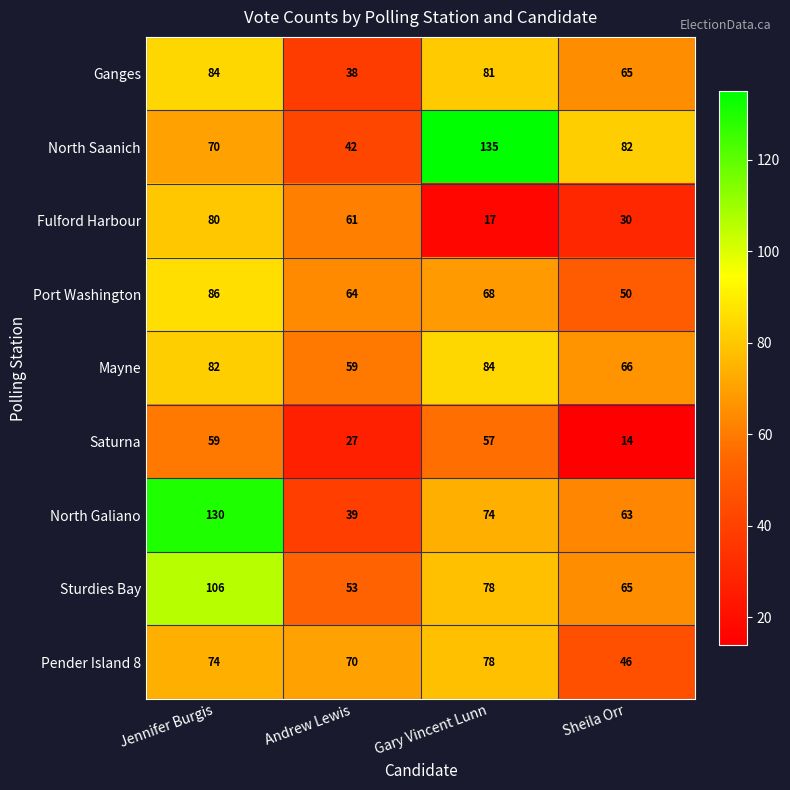

What is the difference between the Ganges values at Jennifer Burgis and Gary Vincent Lunn?

3